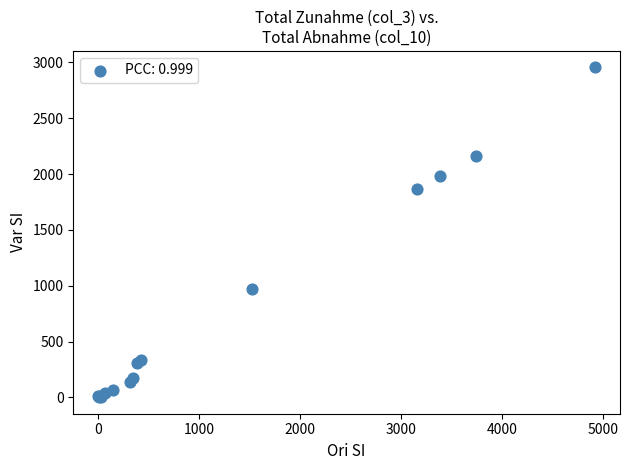

What Y value in the scatter plot is closest to 1478?

1862